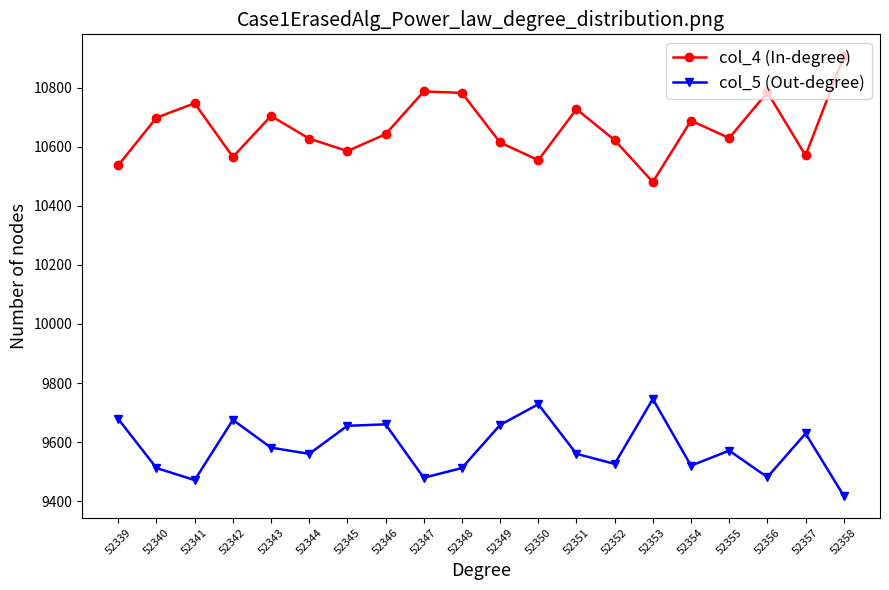

What is the sum of all col_4 (In-degree) values?

213268